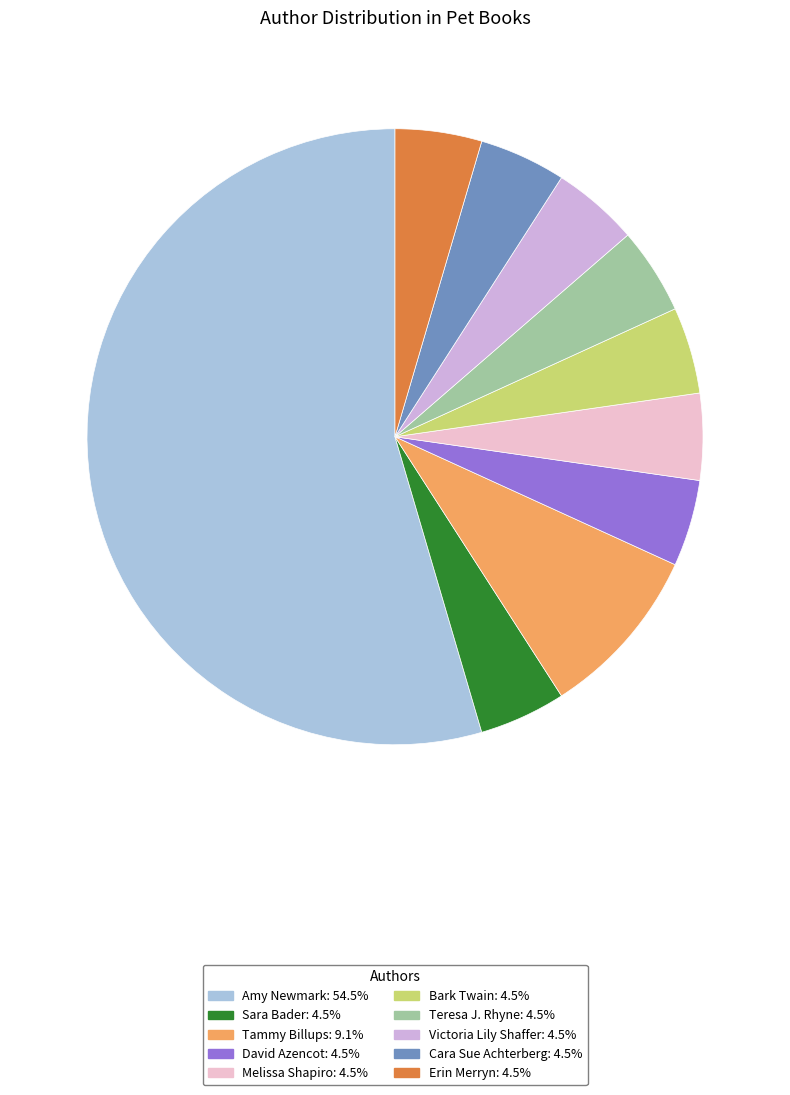

Does Amy Newmark represent more than half of the total?

Yes